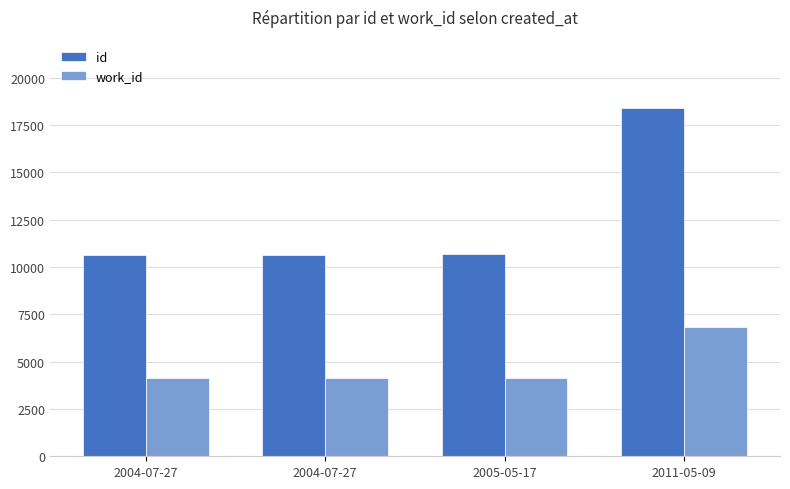

What is the minimum value shown in the chart?

4141